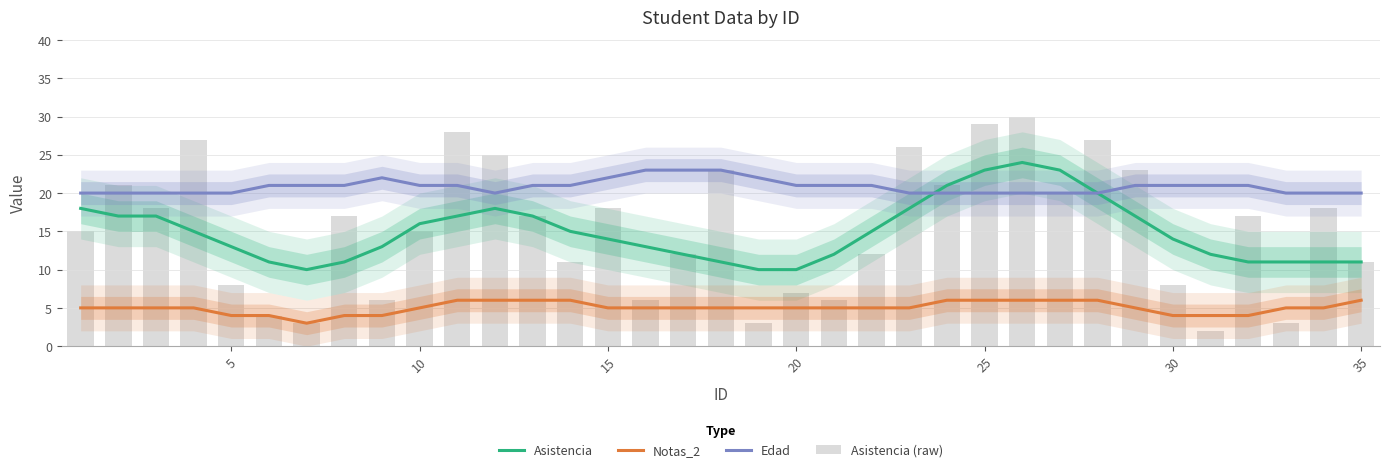

What is the sum of all Notas_2 values?

176